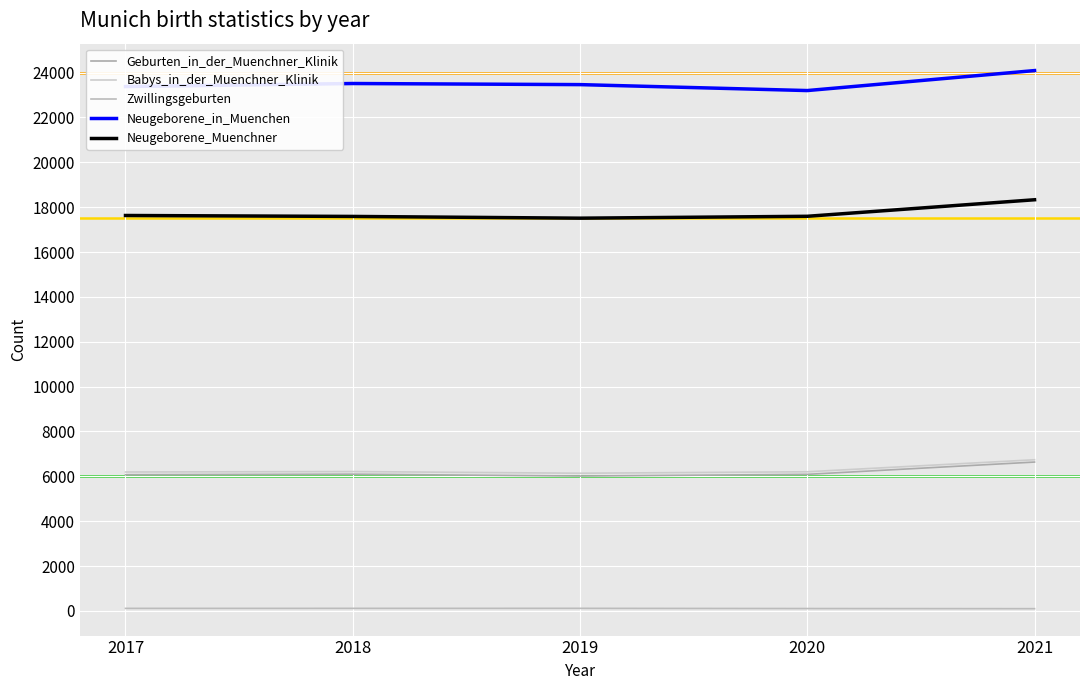

What is the difference between the highest and lowest values at 2021?

23988